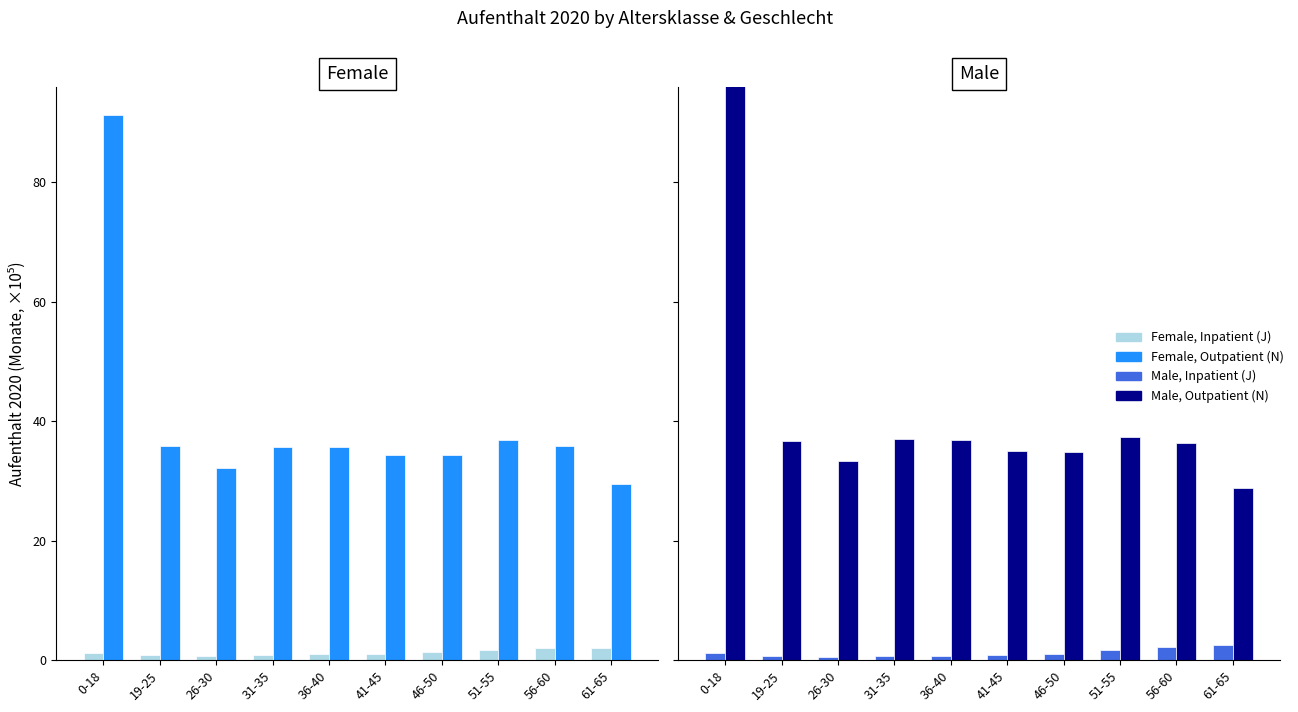

Where does the Female, Inpatient (J) series first go above 1?

0-18